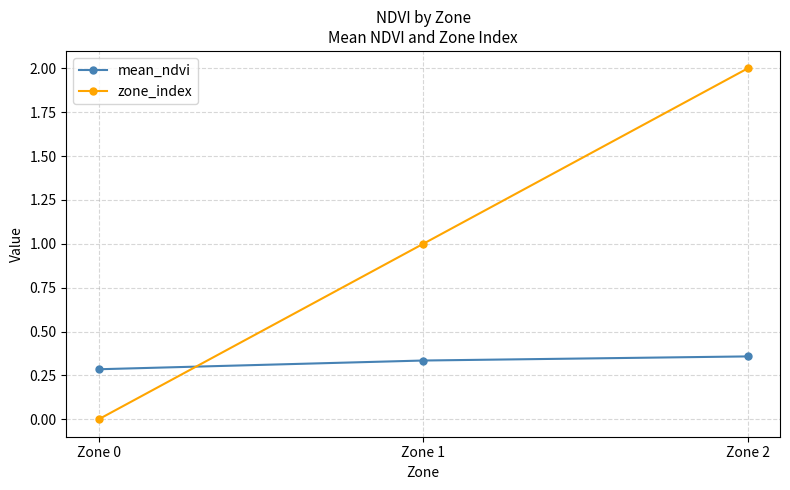

List the labels in order of mean_ndvi value, largest first.

Zone 2, Zone 1, Zone 0